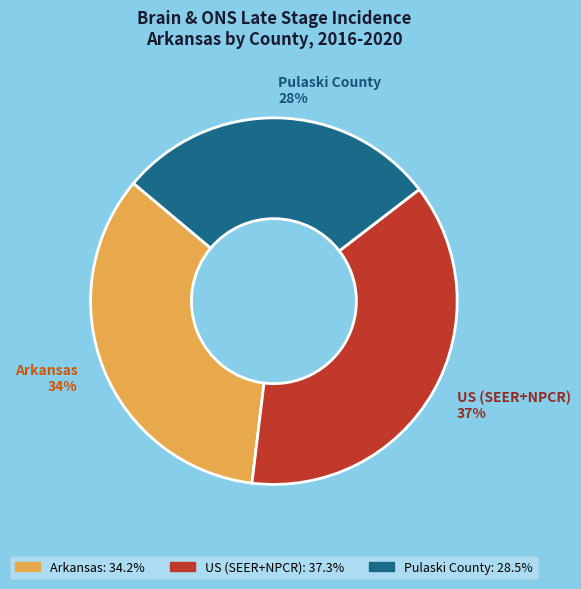

Combined, do US (SEER+NPCR) 37% and Pulaski County 28% account for over 50%?

Yes